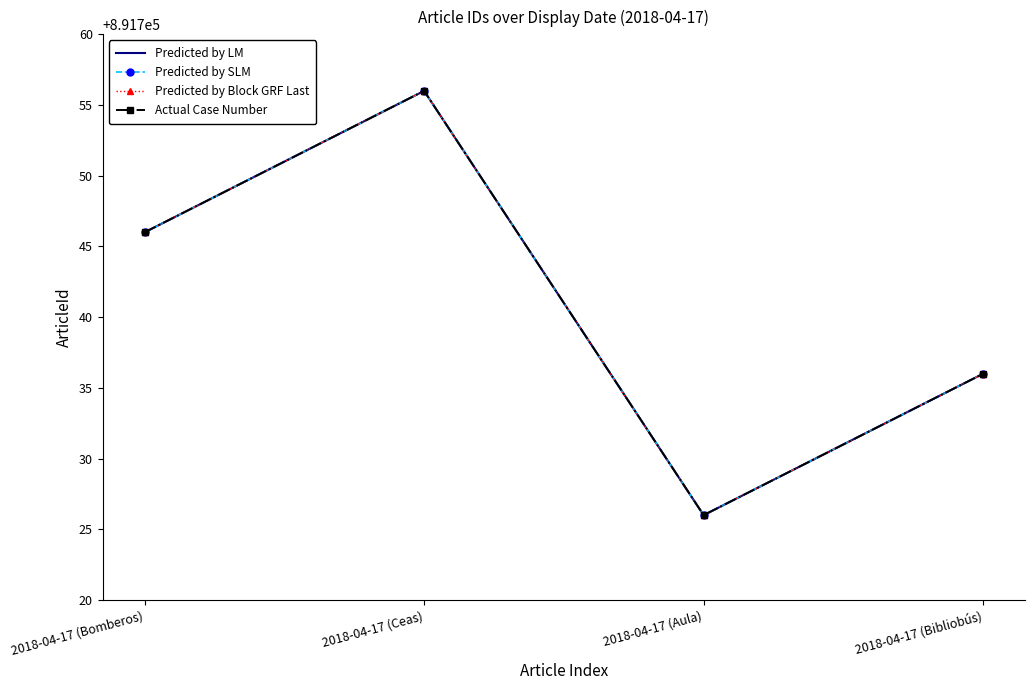

What is the total value across all series at 2018-04-17 (Aula)?

3566904